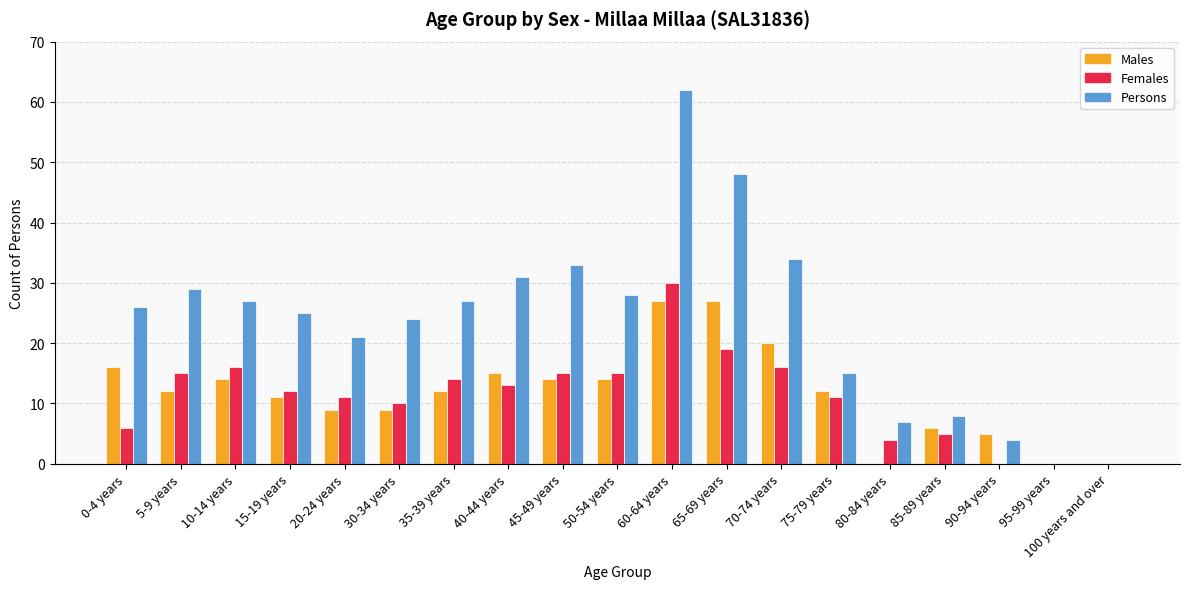

Reading left to right, what are all the values shown in this chart?

Males: 0-4 years=16	5-9 years=12	10-14 years=14	15-19 years=11	20-24 years=9	30-34 years=9	35-39 years=12	40-44 years=15	45-49 years=14	50-54 years=14	60-64 years=27	65-69 years=27	70-74 years=20	75-79 years=12	80-84 years=0	85-89 years=6	90-94 years=5	95-99 years=0	100 years and over=0
Females: 0-4 years=6	5-9 years=15	10-14 years=16	15-19 years=12	20-24 years=11	30-34 years=10	35-39 years=14	40-44 years=13	45-49 years=15	50-54 years=15	60-64 years=30	65-69 years=19	70-74 years=16	75-79 years=11	80-84 years=4	85-89 years=5	90-94 years=0	95-99 years=0	100 years and over=0
Persons: 0-4 years=26	5-9 years=29	10-14 years=27	15-19 years=25	20-24 years=21	30-34 years=24	35-39 years=27	40-44 years=31	45-49 years=33	50-54 years=28	60-64 years=62	65-69 years=48	70-74 years=34	75-79 years=15	80-84 years=7	85-89 years=8	90-94 years=4	95-99 years=0	100 years and over=0